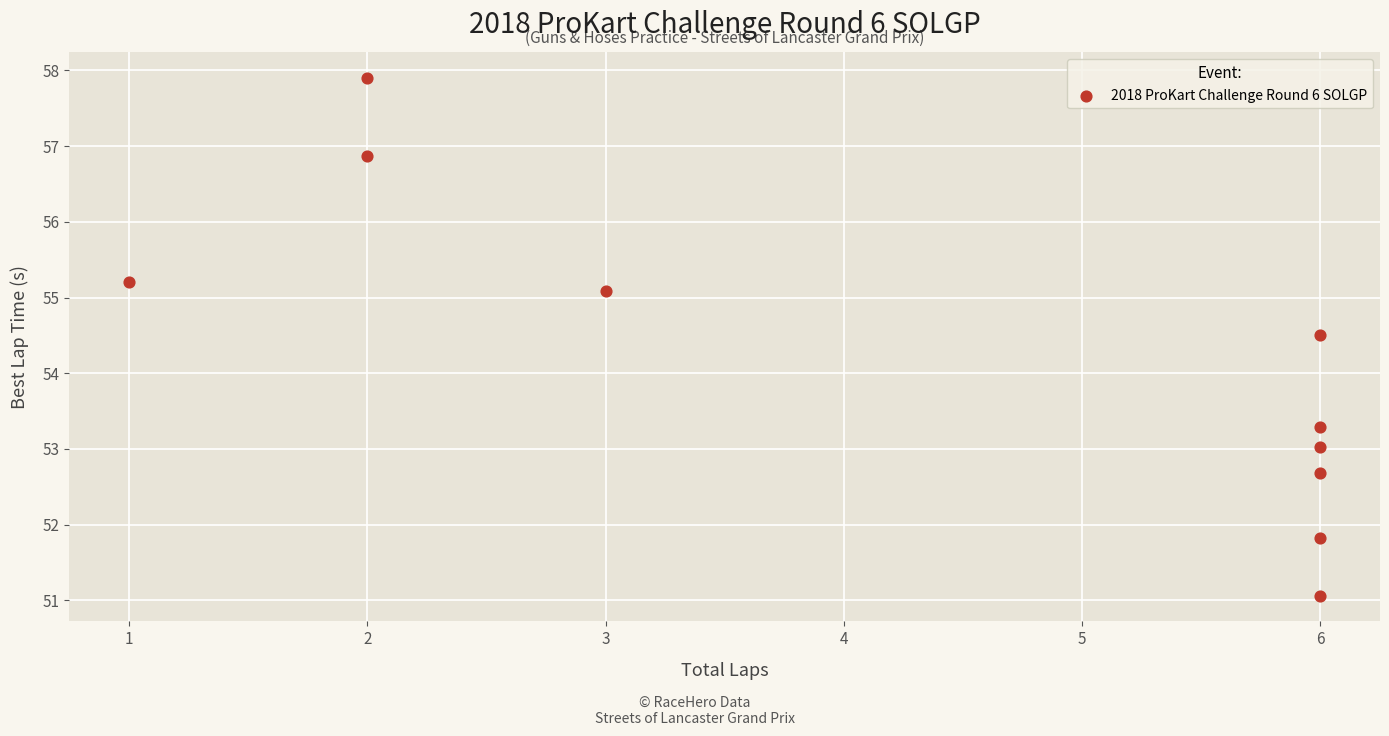

What is the average Y value?

54.1